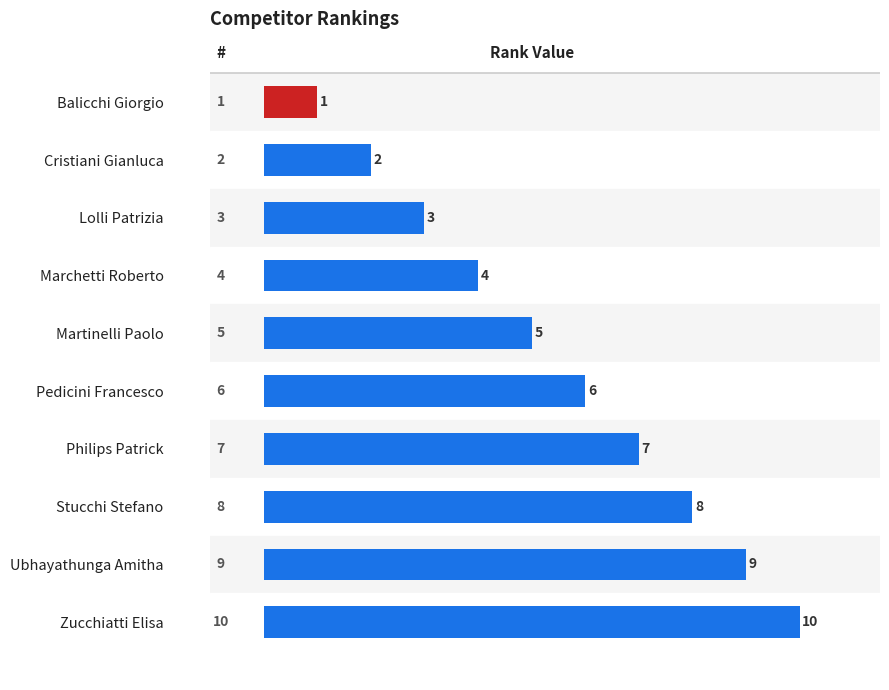

Does the chart contain stacked bars?

No